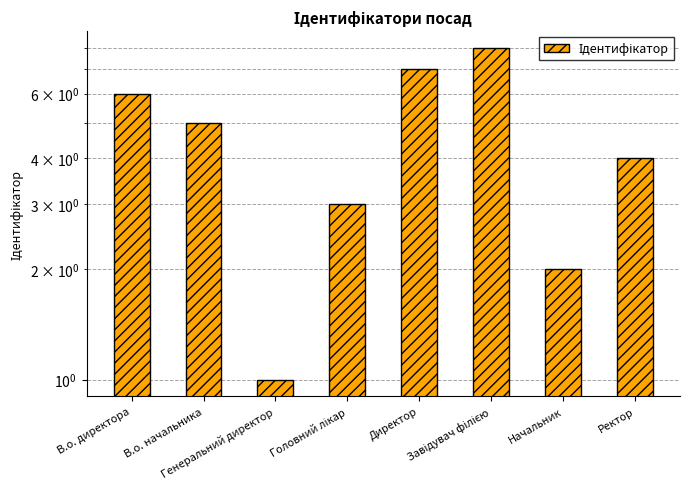

At which category does the chart reach its peak across all series?

Завідувач філією